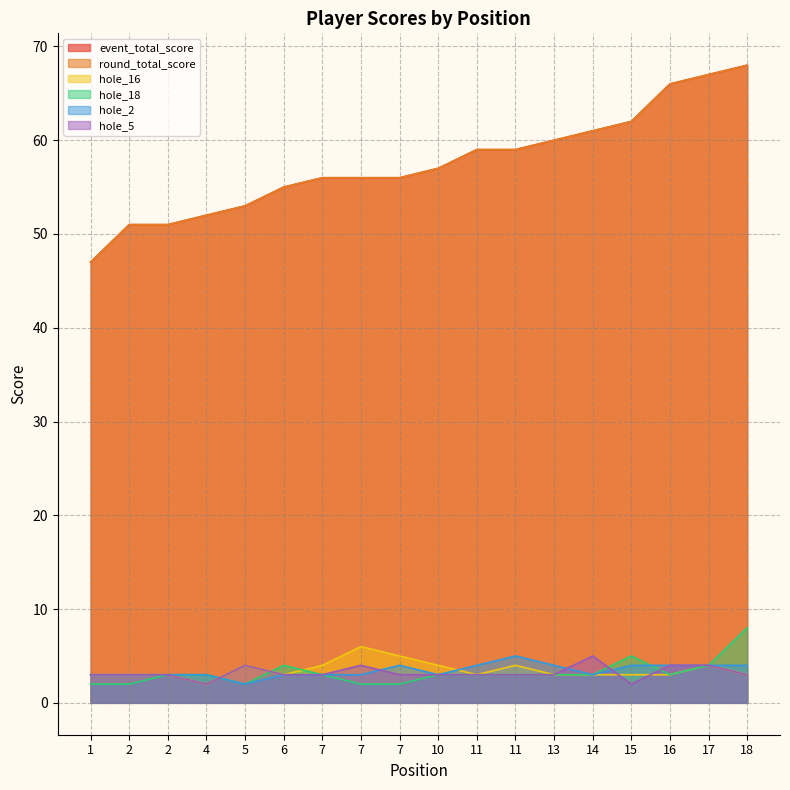

At which category does hole_18 reach its first local valley?

5